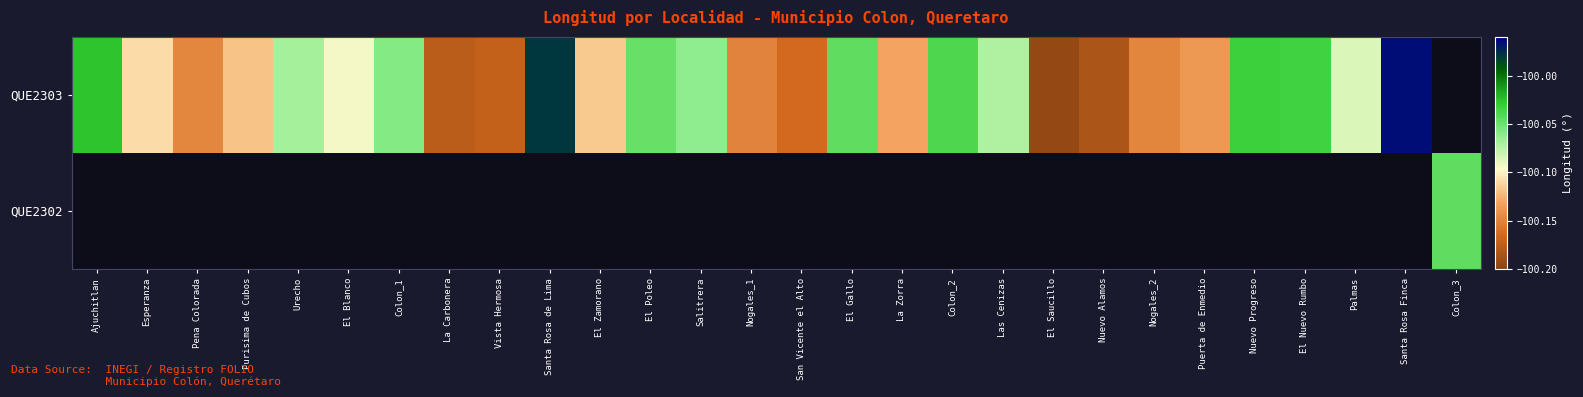

Which series has the widest spread of values?

QUE2303